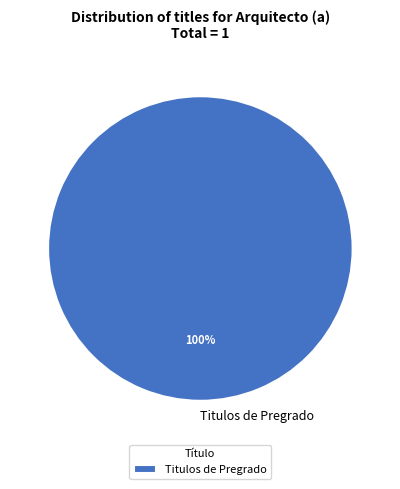

Rank the categories by value from highest to lowest.

Titulos de Pregrado